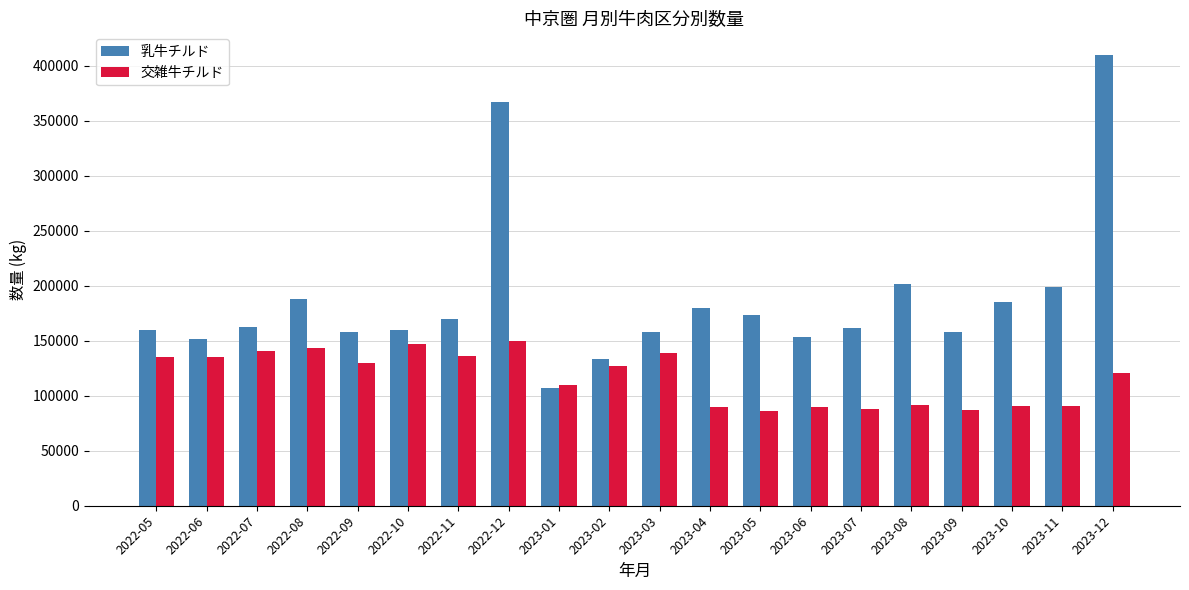

Rank the series at 2023-03 from lowest to highest value.

交雑牛チルド, 乳牛チルド